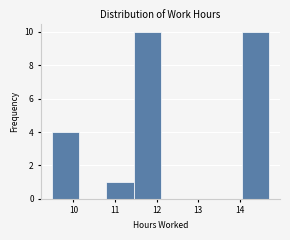

Reading left to right, transcribe this chart: for each bar, give the range it covers on the x-axis and its height. Neither the bar edges nor the heights are printed on the chart, so give them approximately, as read against the axes.

9.5 to 10.1: 4
10.1 to 10.8: 0
10.8 to 11.4: 1
11.4 to 12.1: 10
12.1 to 12.8: 0
12.8 to 13.4: 0
13.4 to 14.1: 0
14.1 to 14.7: 10